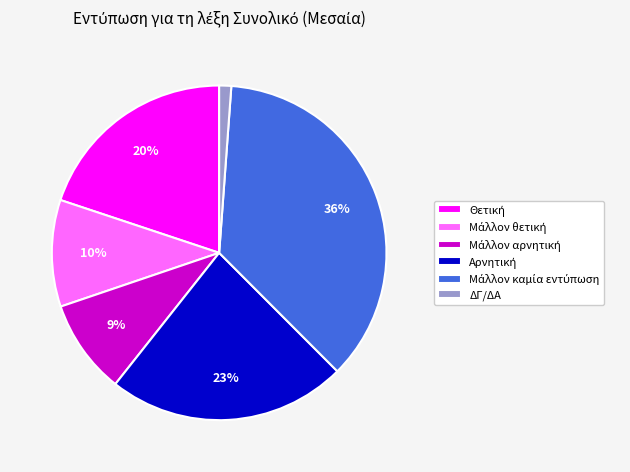

To the nearest percent, what is the difference between the largest and smallest slice percentages?

35%